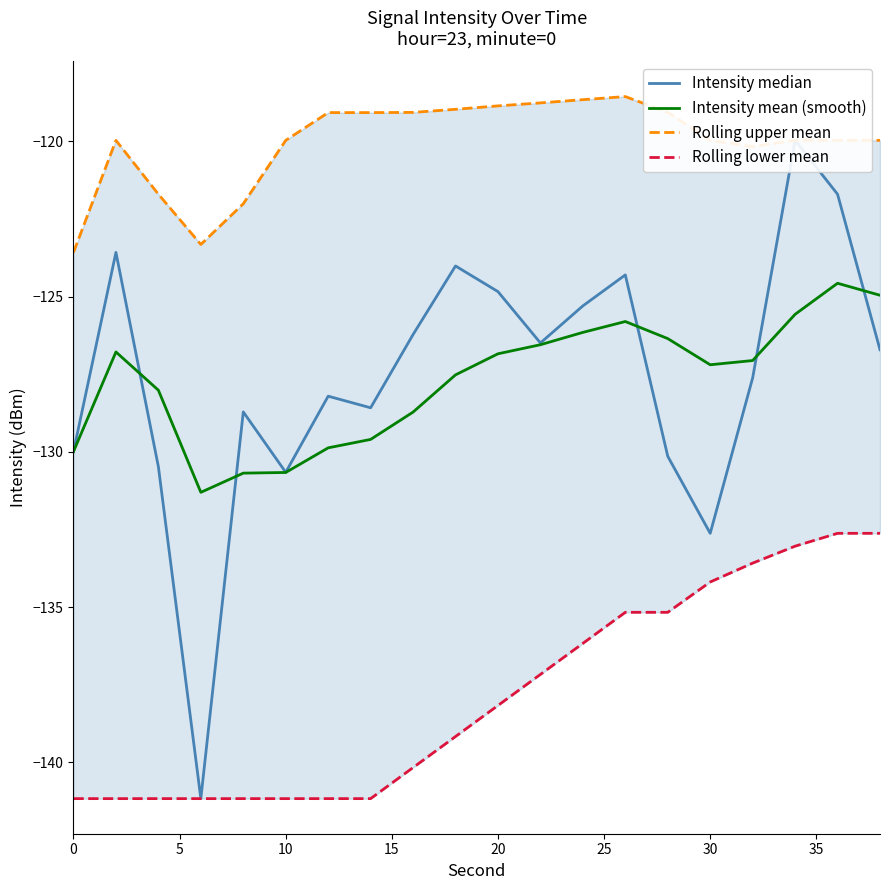

What is the minimum value for Intensity mean (smooth)?

-131.3